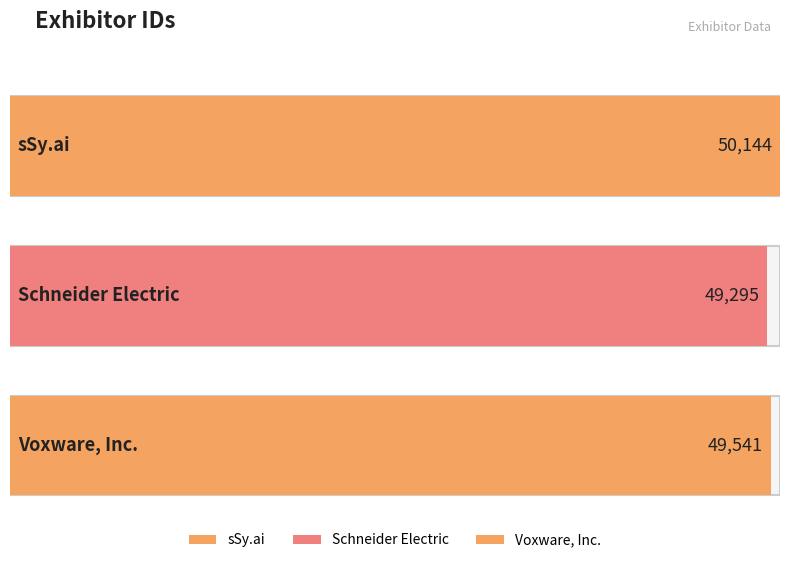

Does the chart contain stacked bars?

No